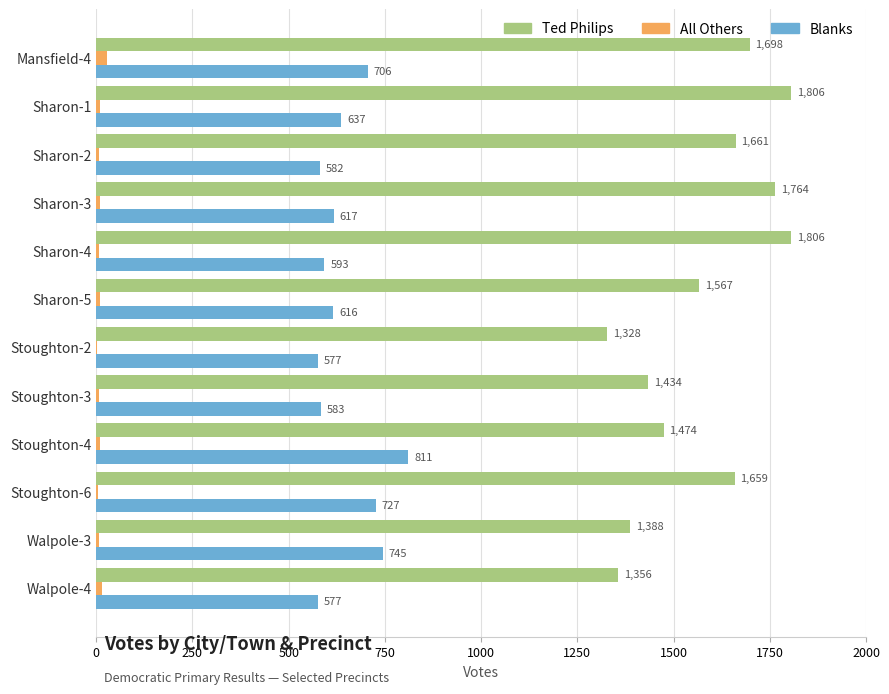

Between Sharon-5 and Walpole-3, which series saw the biggest shift?

Ted Philips